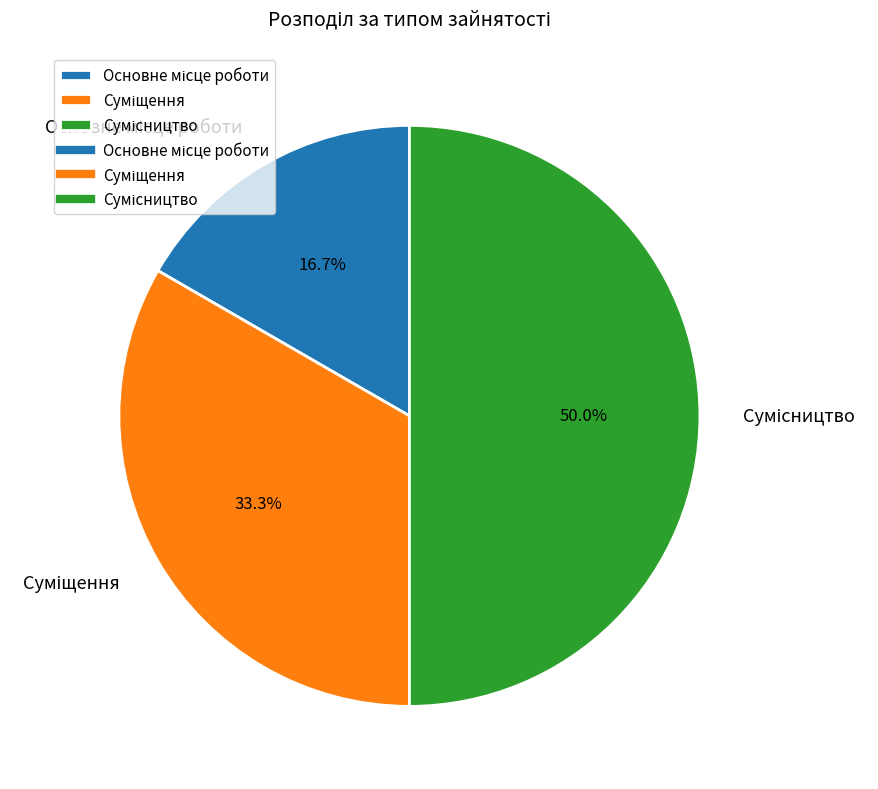

To the nearest percent, what portion does Суміщення represent?

33%